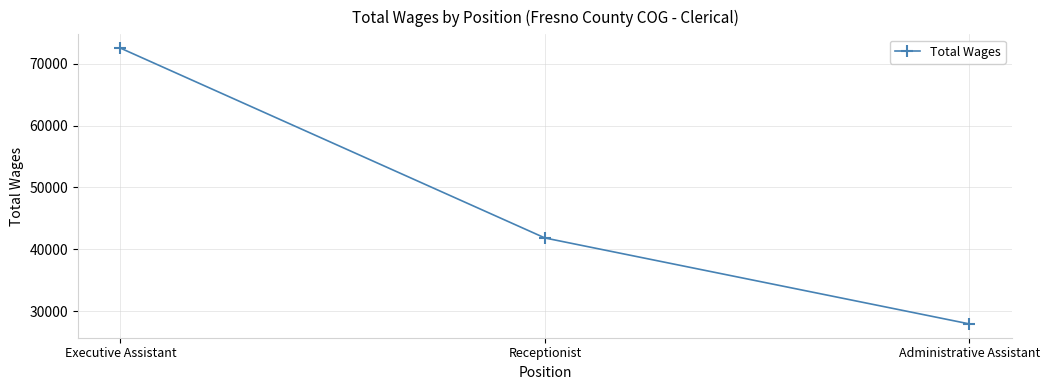

Is it true that the value at Receptionist is 41838?

True